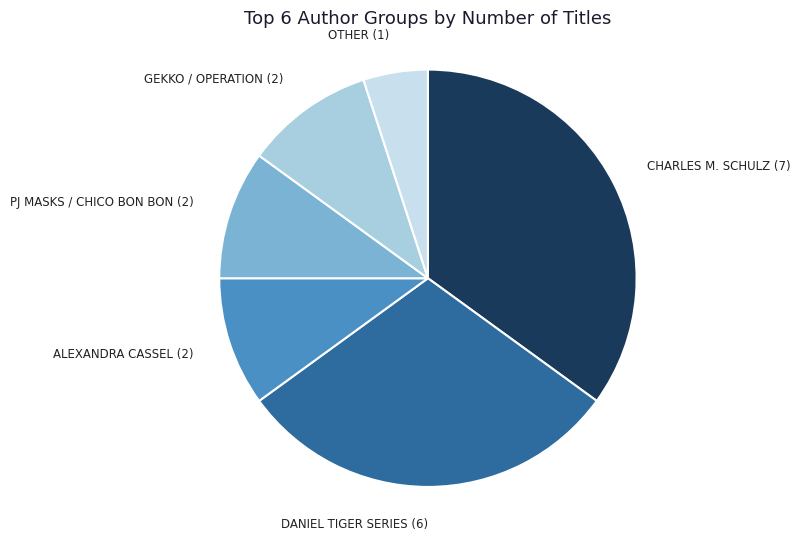

How many slices are in this pie chart?

6